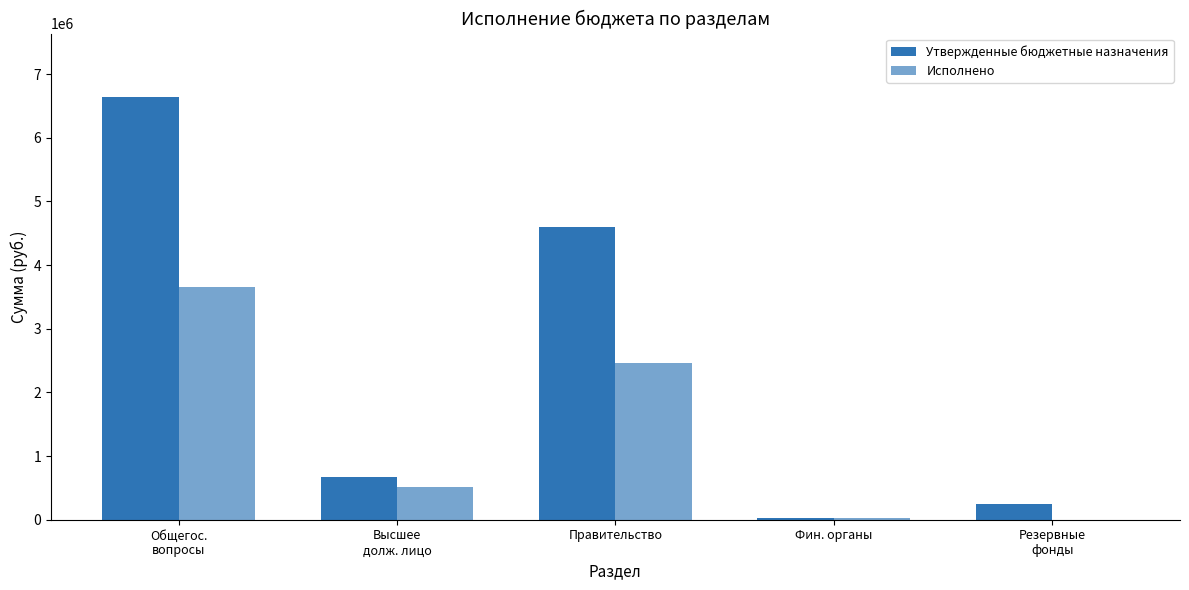

What is the label of the 2nd bar from the right?

Фин. органы